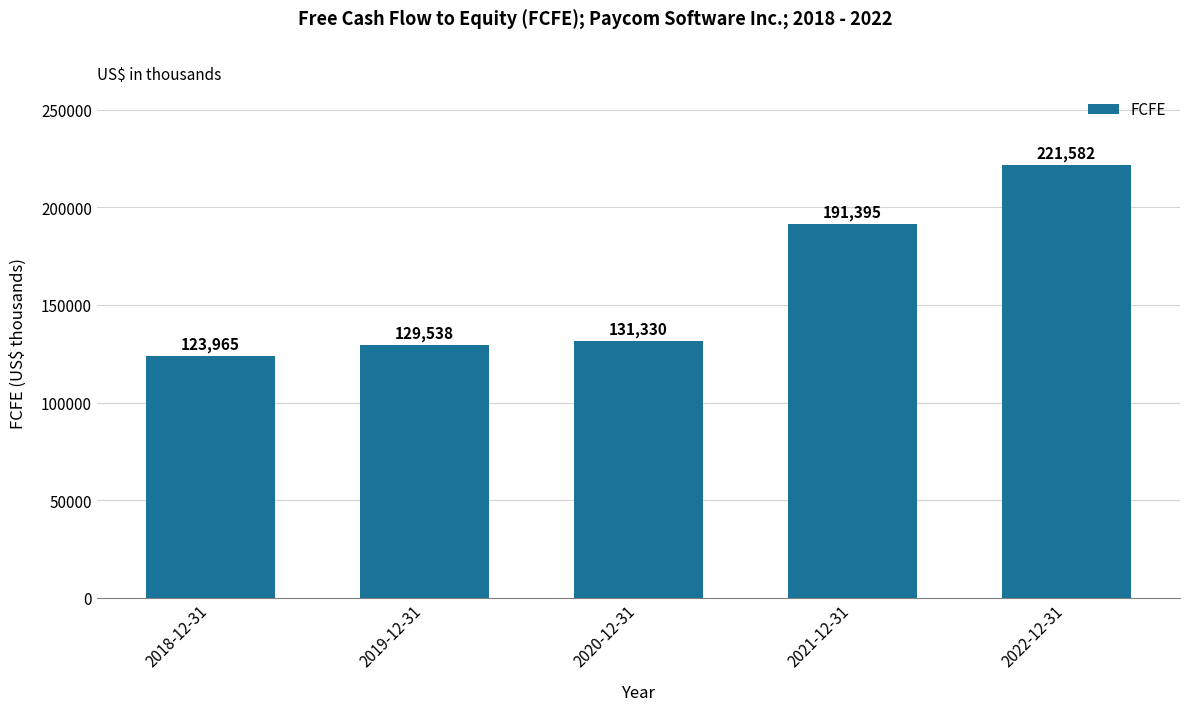

What value does the data have at 2021-12-31?

191395